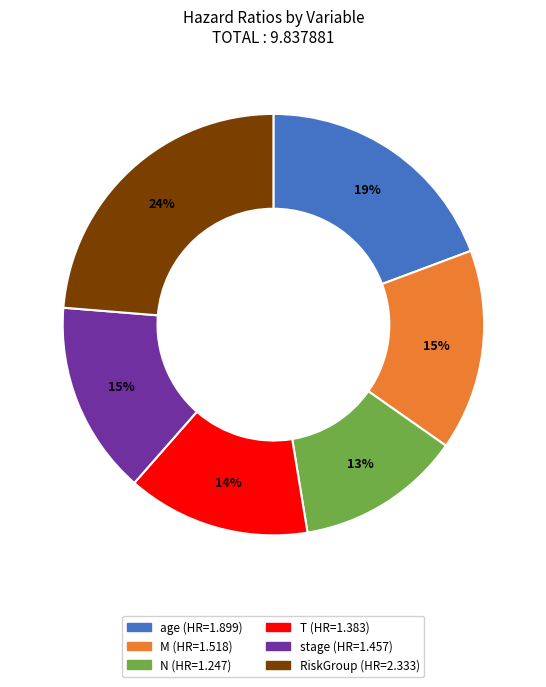

Does any single category account for the majority?

No